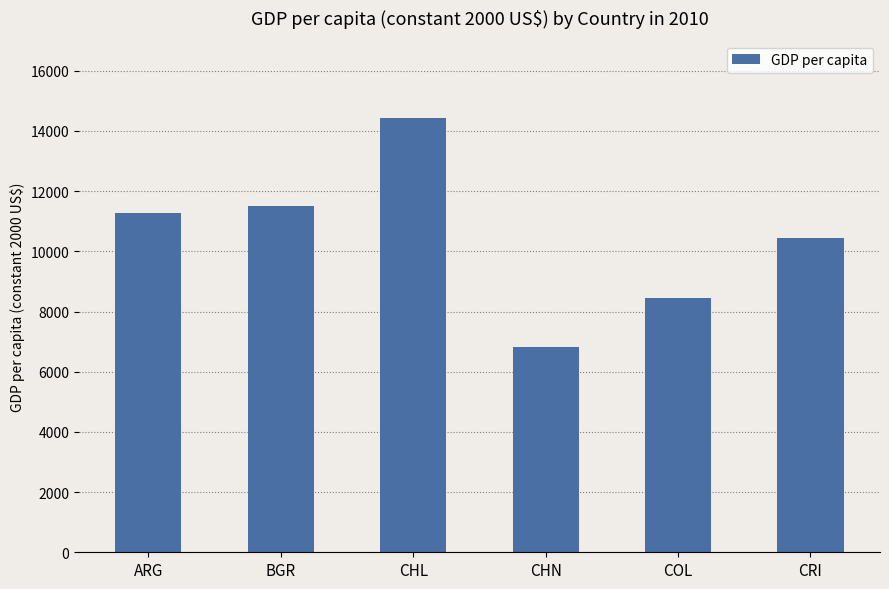

Rank the categories by value from highest to lowest.

CHL, BGR, ARG, CRI, COL, CHN